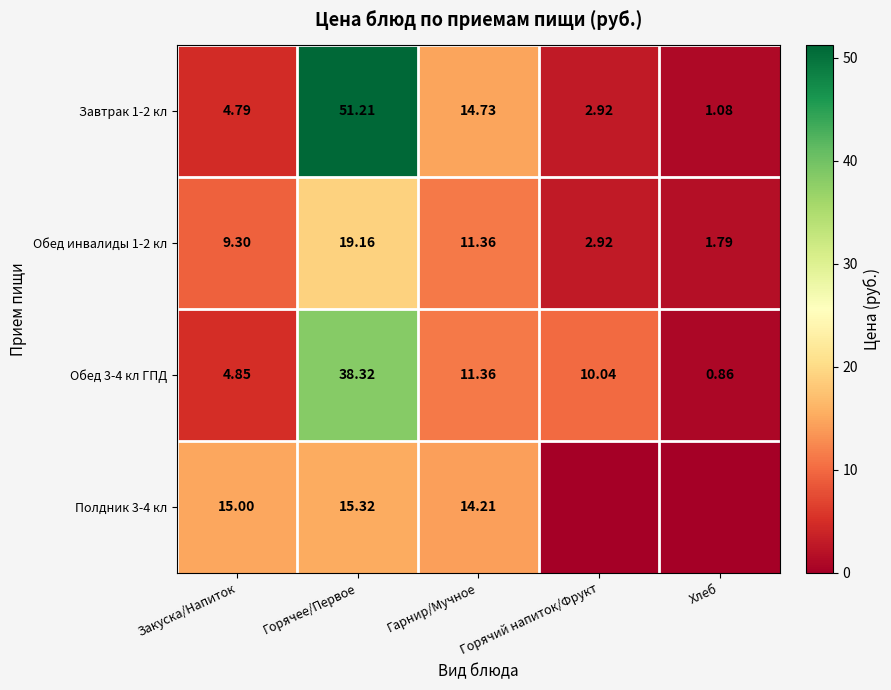

At which label does Завтрак 1-2 кл reach its minimum?

Хлеб